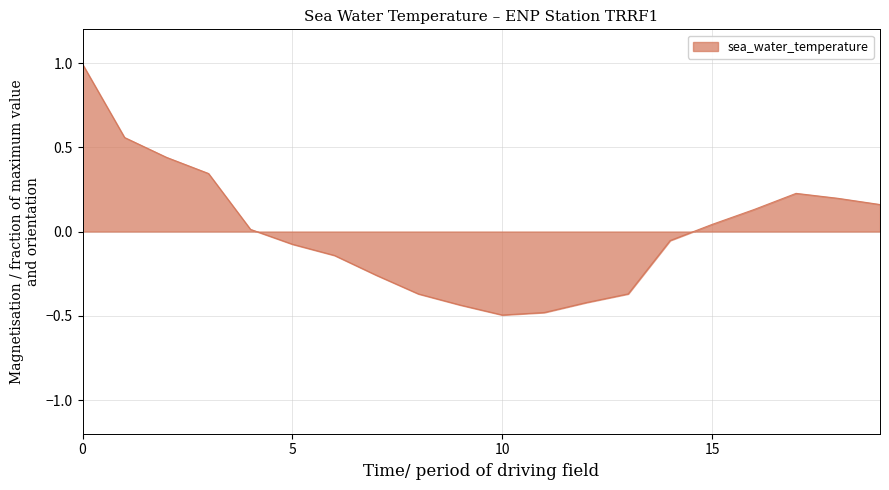

How many lines are shown in the chart?

1